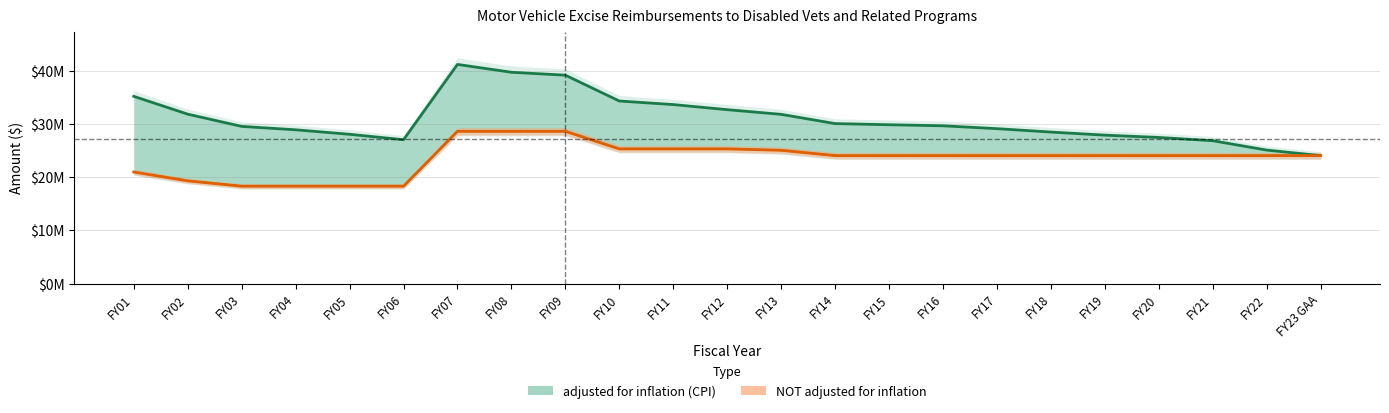

The value of adjusted for inflation (CPI) at FY20 is 27449794. True or false?

True